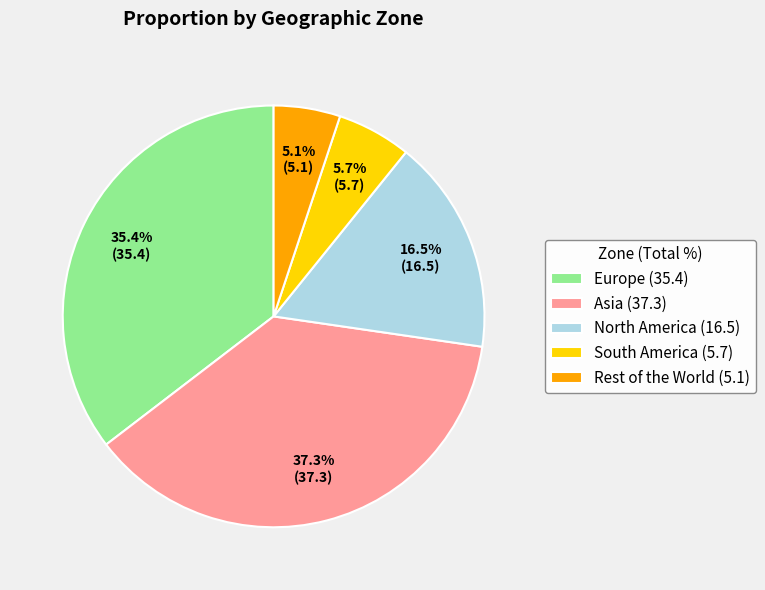

Is there any slice that represents more than half of the pie?

No